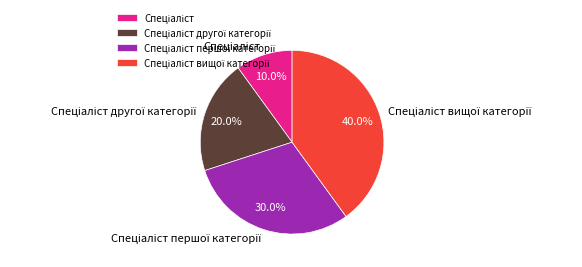

Does any single category account for the majority?

No